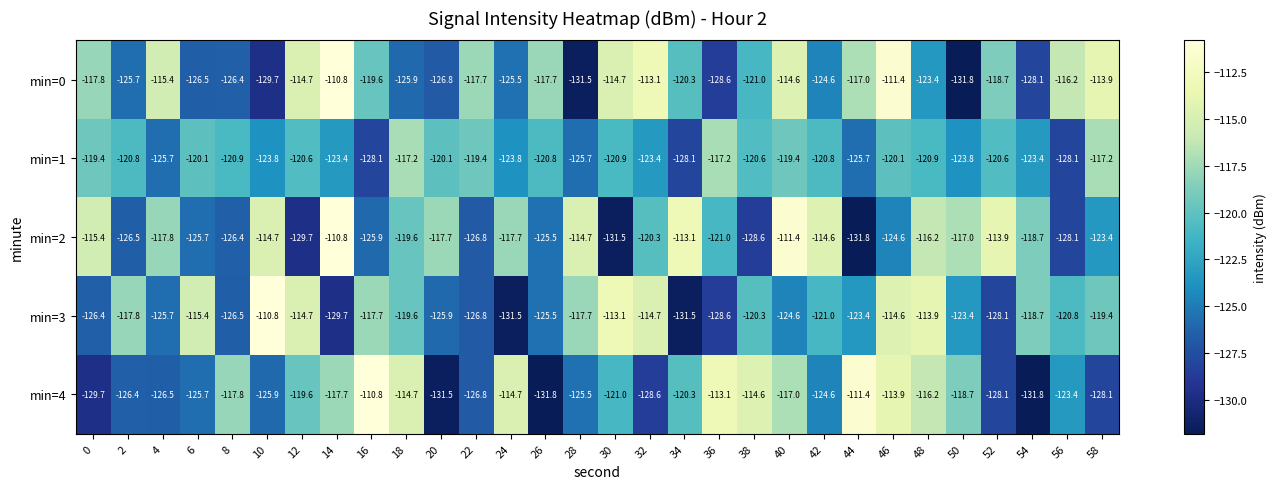

The value of min=2 at 20 is -117.7. True or false?

True